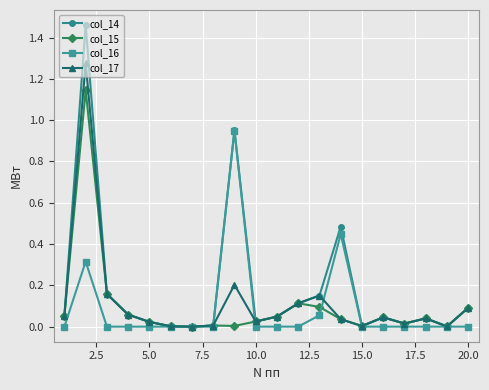

List the series in order of their peak value, lowest first.

col_16, col_15, col_17, col_14